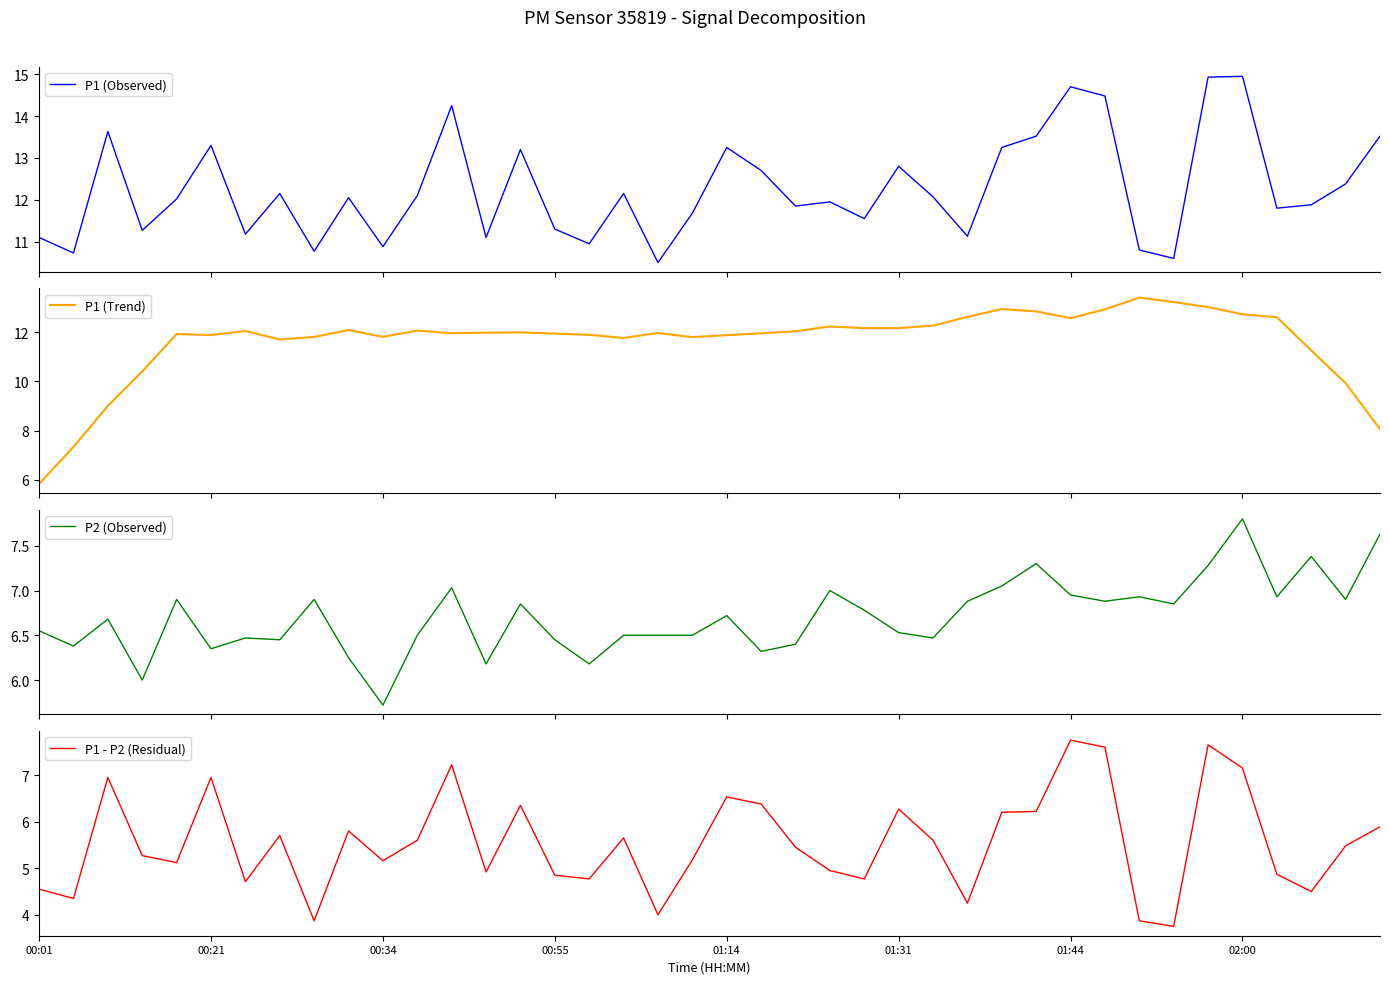

How many intersections are there between P1 (Observed) and P1 (Trend)?

18